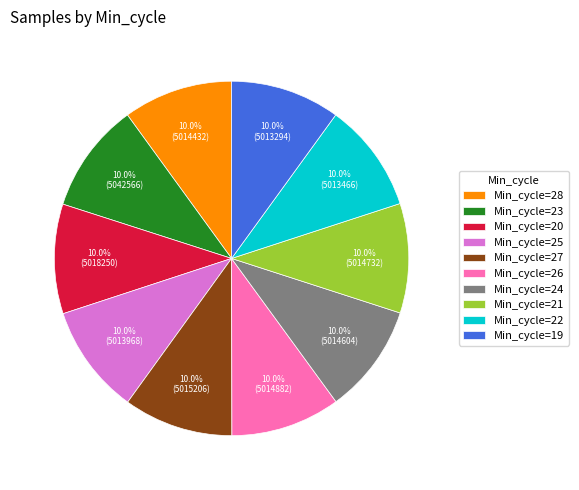

How many segments does this pie chart have?

10